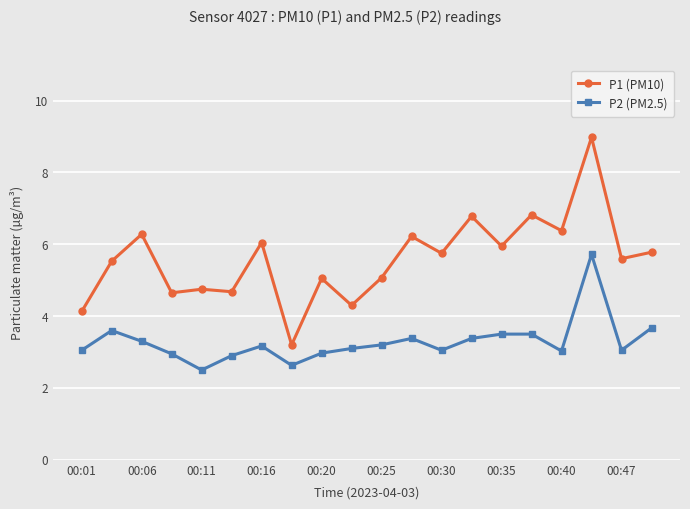

What is the maximum value for P1 (PM10)?

9.0